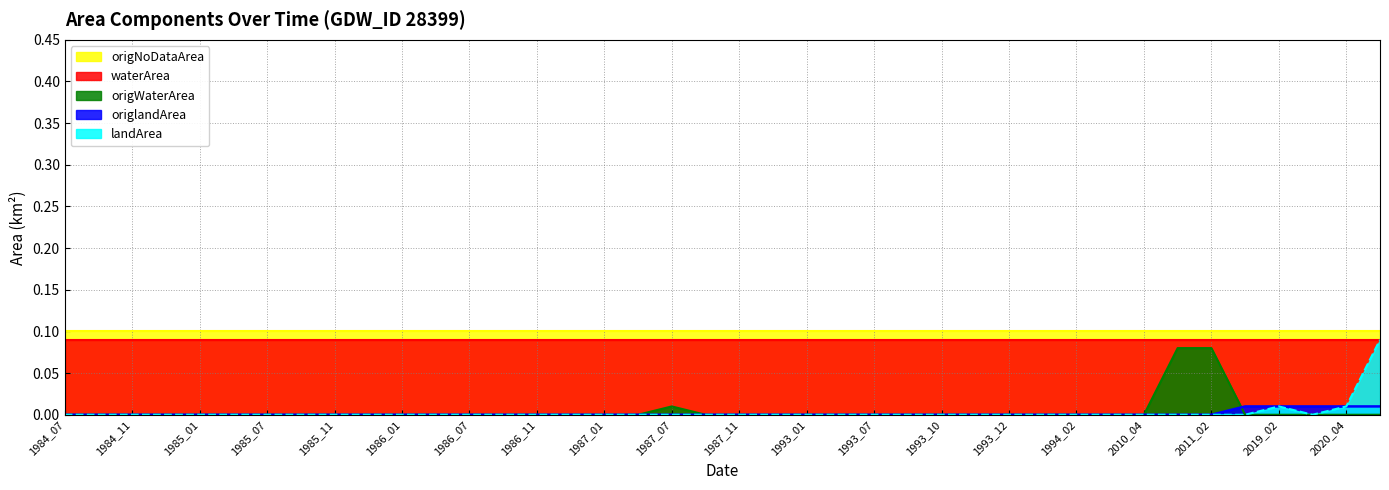

What is the total value across all series at 1987_01?

0.2